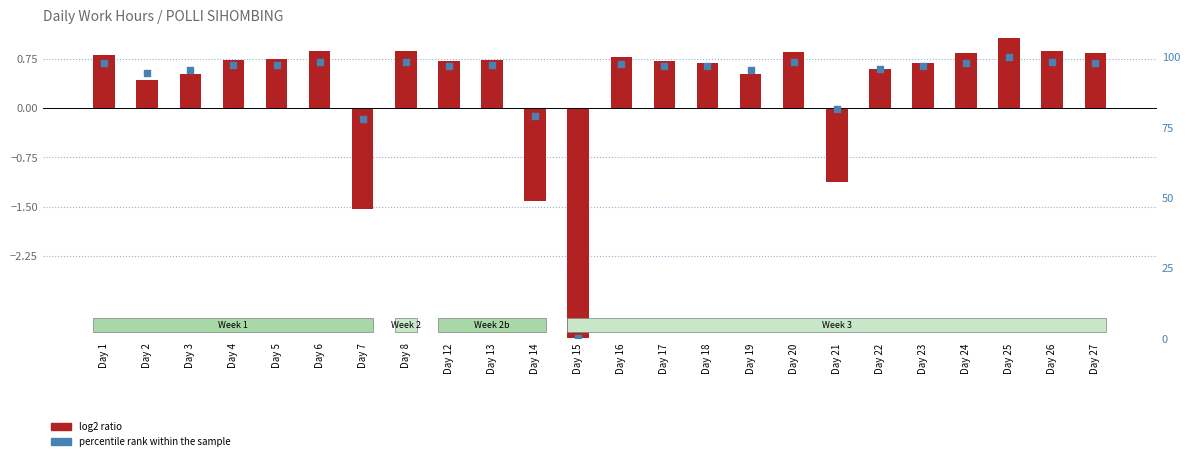

At how many categories does at least one series exceed 98?

7